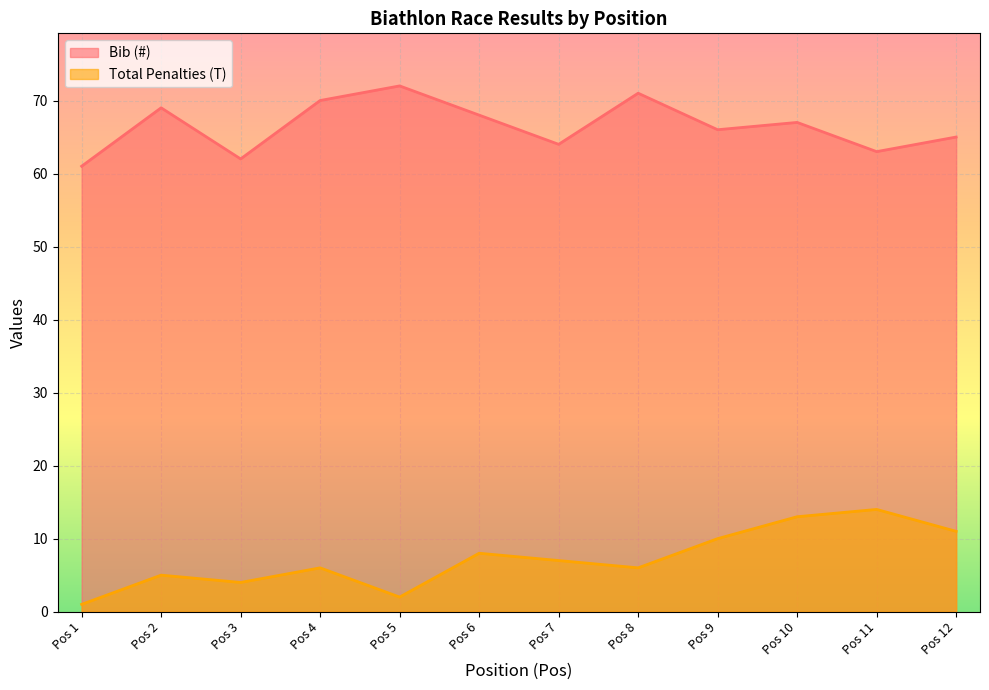

What is the sum of all Total Penalties (T) values?

87